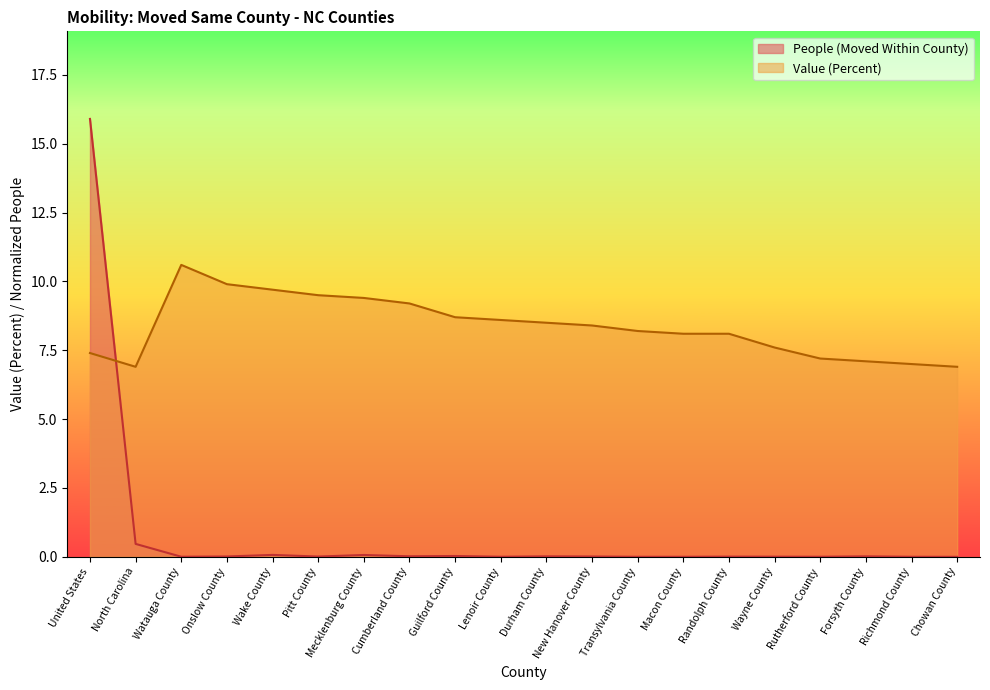

At which category is the sum across all series the highest?

United States